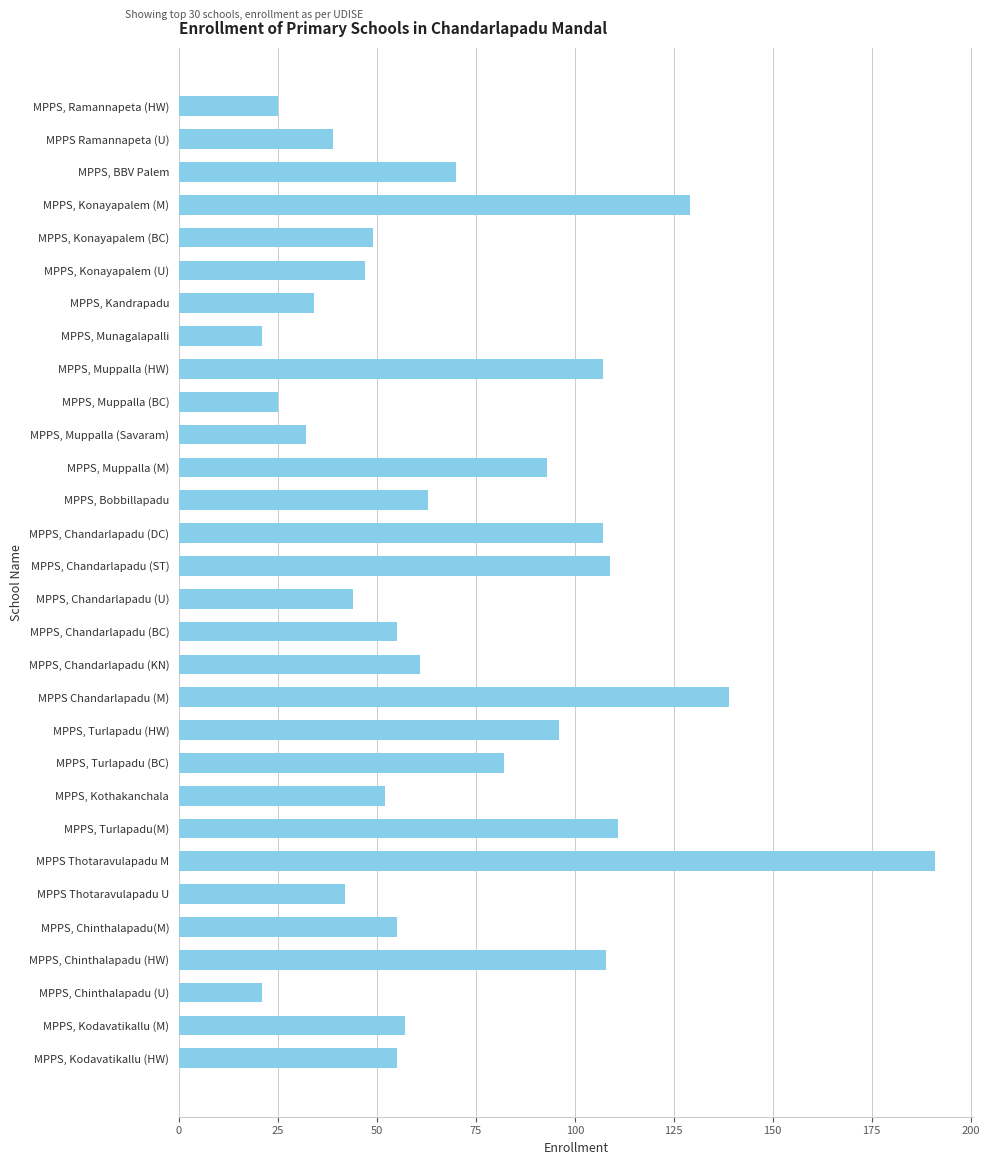

What is the ratio of the value at MPPS, Turlapadu (HW) to the value at MPPS, Muppalla (BC)?

3.8